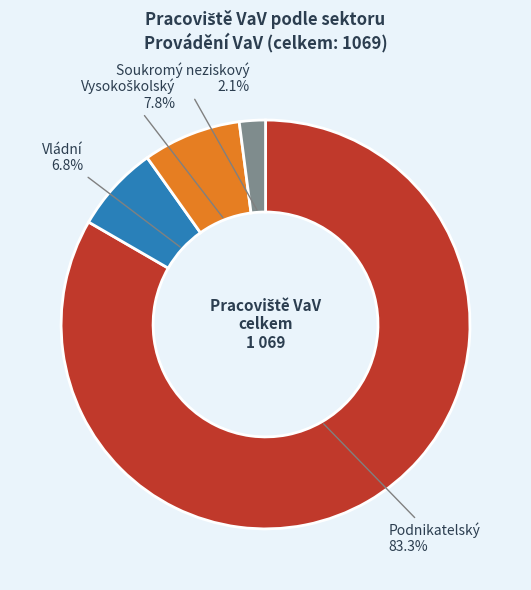

Which category has the smallest portion of the pie?

Soukromý neziskový